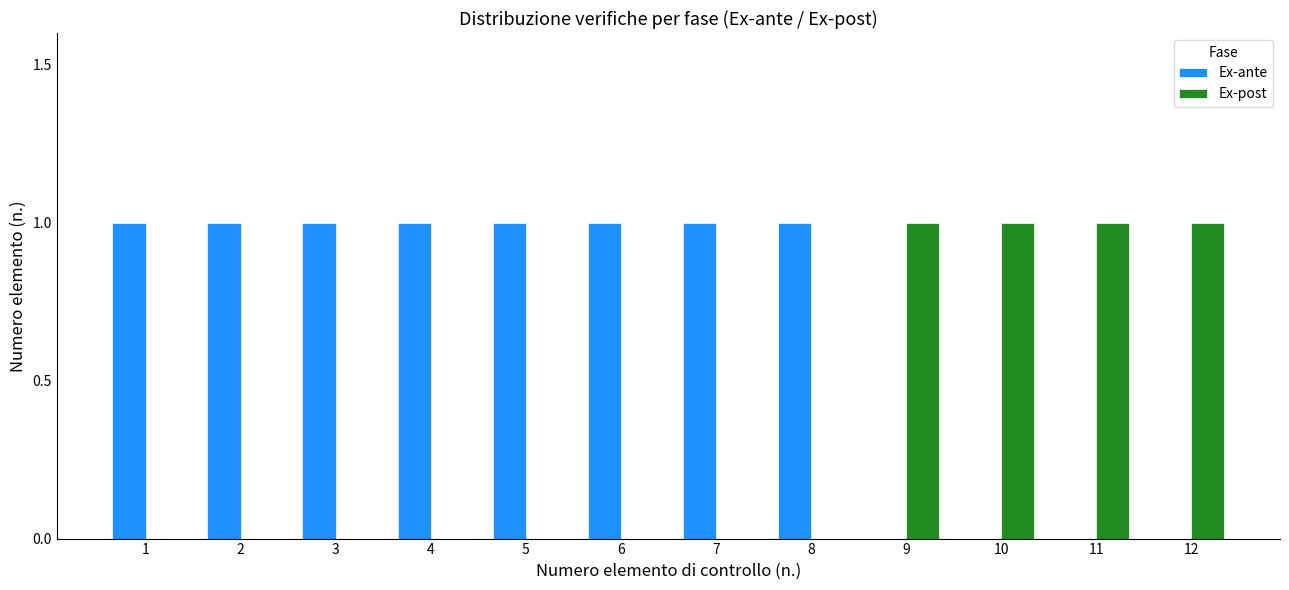

How many groups of bars are there?

12